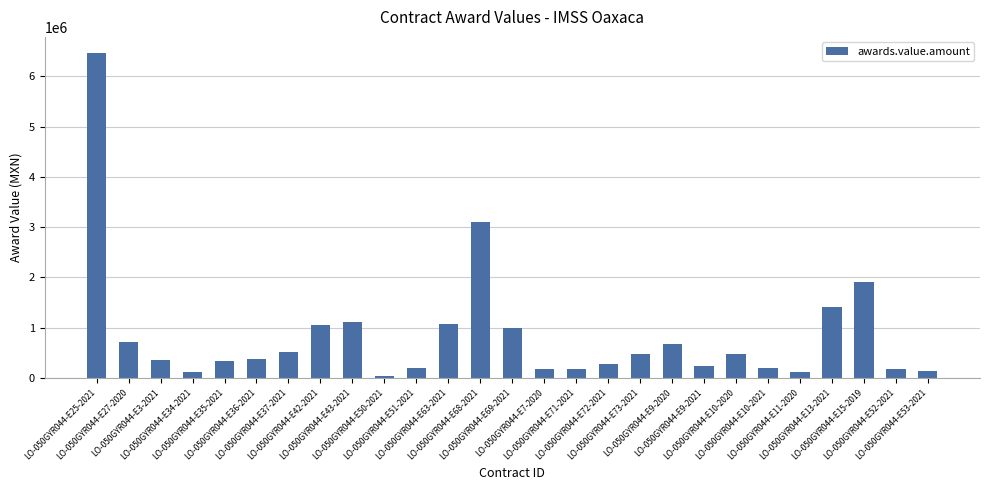

How many distinct data groups are displayed?

1